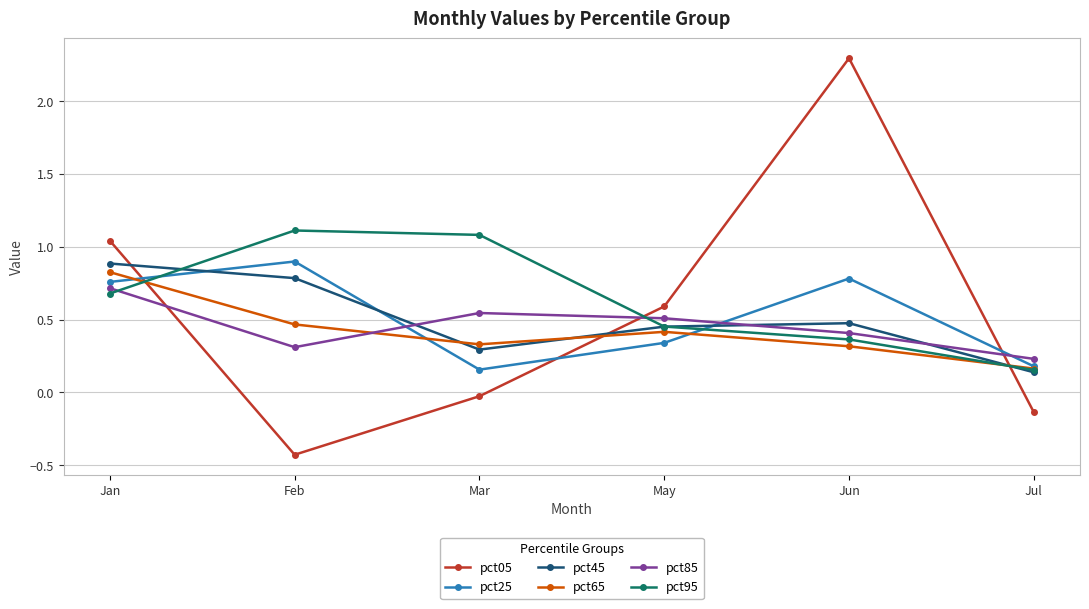

List the labels in order of pct95 value, smallest first.

Jul, Jun, May, Jan, Mar, Feb